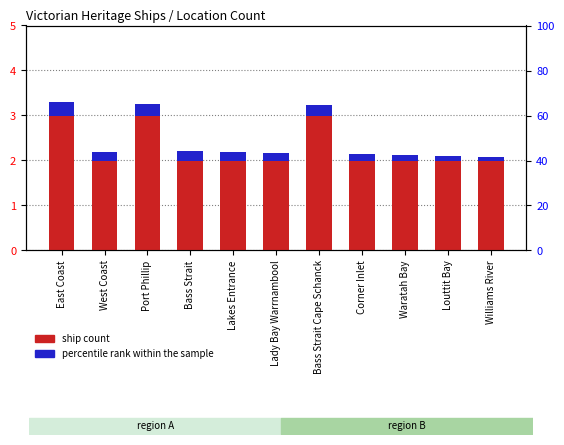

Which series changed the most between Lady Bay Warrnambool and Corner Inlet?

percentile rank within the sample